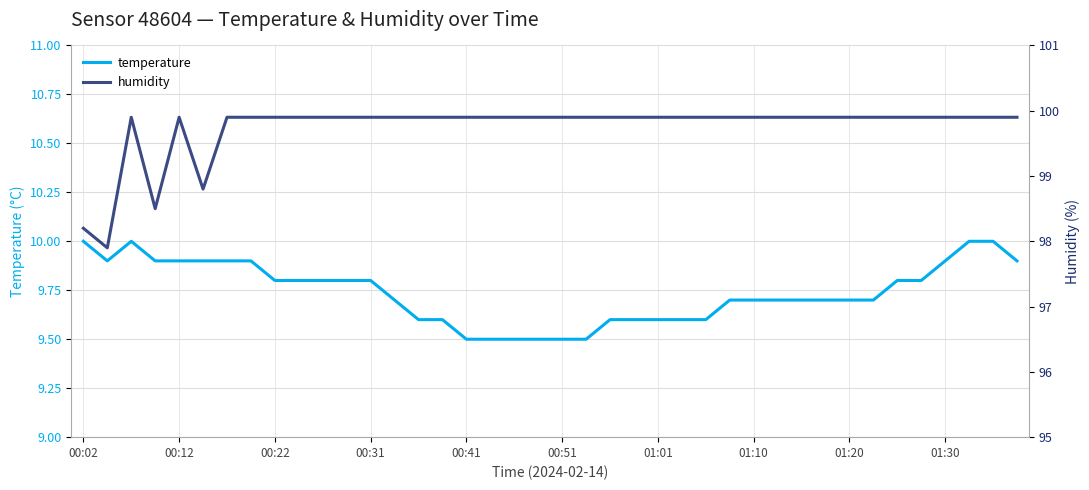

How many series are shown in this chart?

2